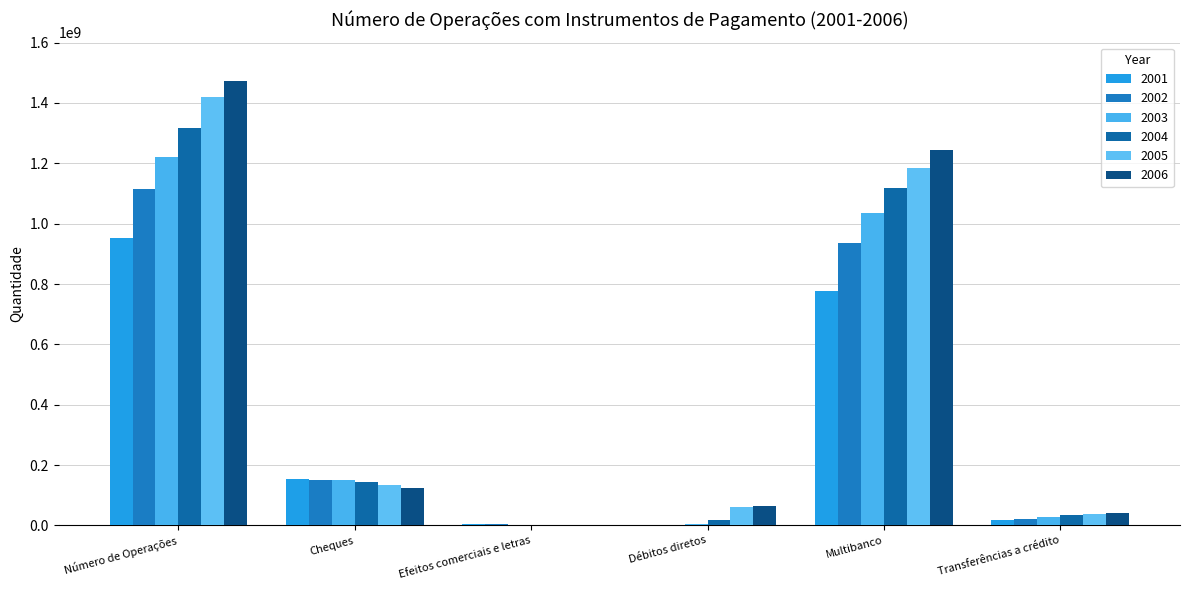

Are the bars horizontal?

No